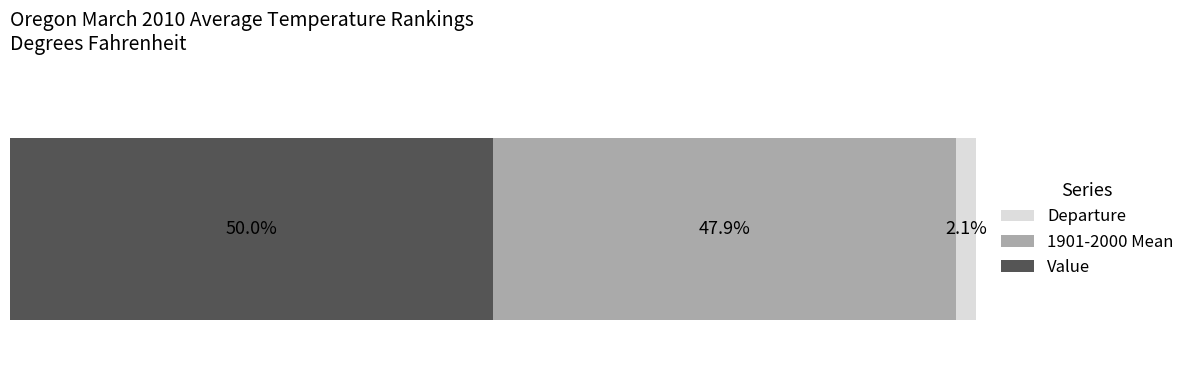

What are all the series names shown in the legend?

Departure, 1901-2000 Mean, Value